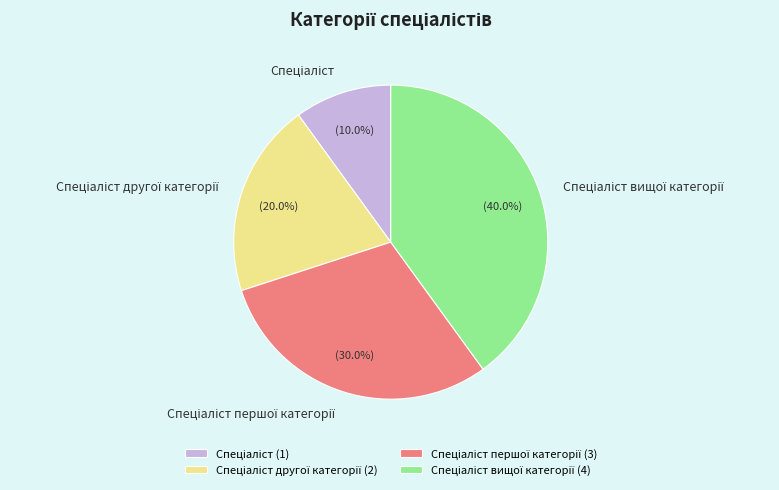

Is there any slice that represents more than half of the pie?

No